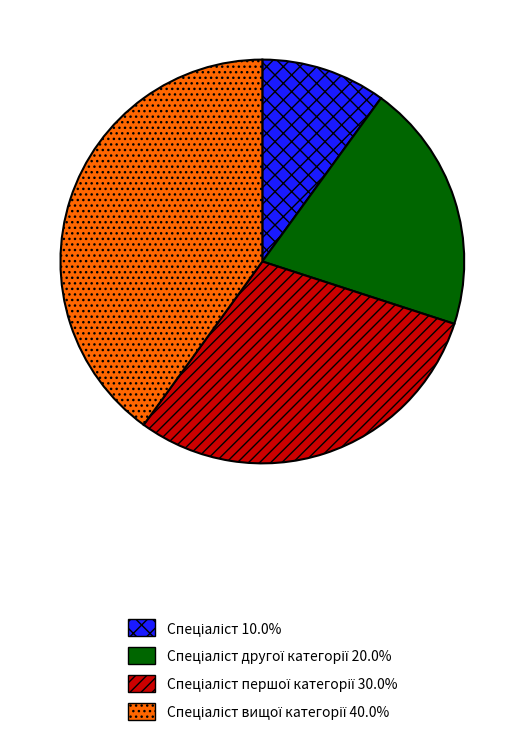

Is there any slice that represents more than half of the pie?

No